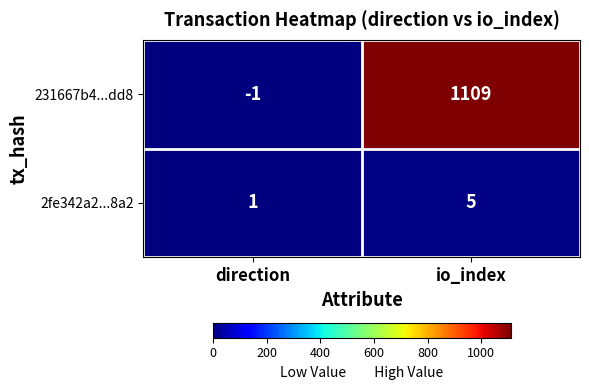

Reading right to left, transcribe all the data shown in this chart.

231667b4...dd8: 1109	-1
2fe342a2...8a2: 5	1